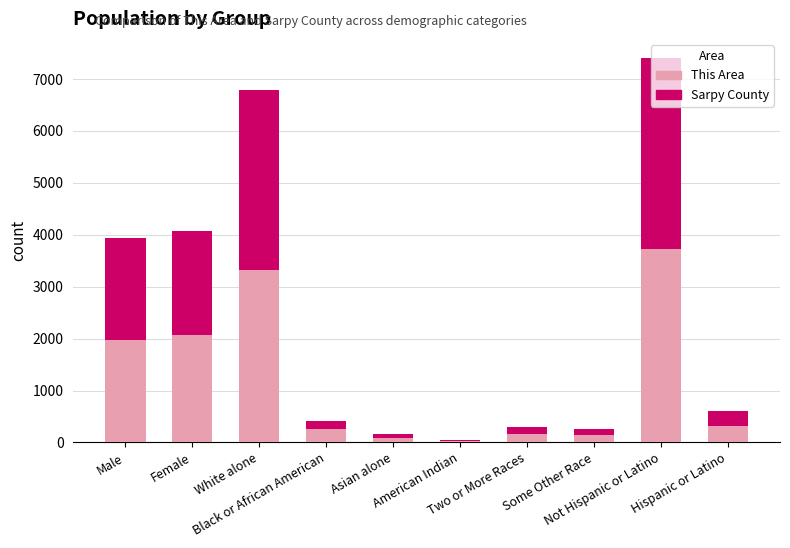

What is the difference between the This Area values at American Indian and Some Other Race?

124.0